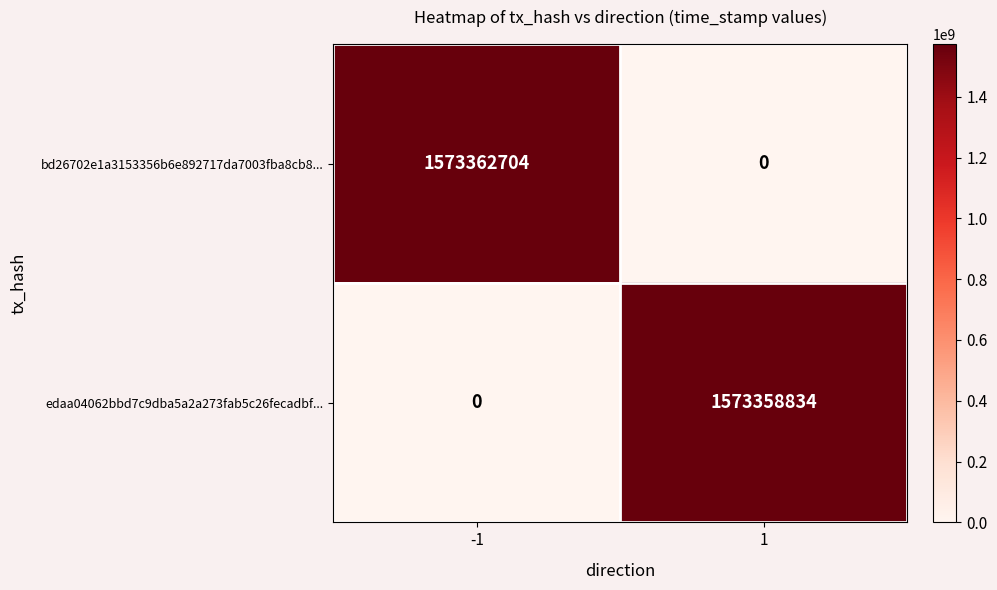

Which series changed the most between -1 and 1?

bd26702e1a3153356b6e892717da7003fba8cb8...